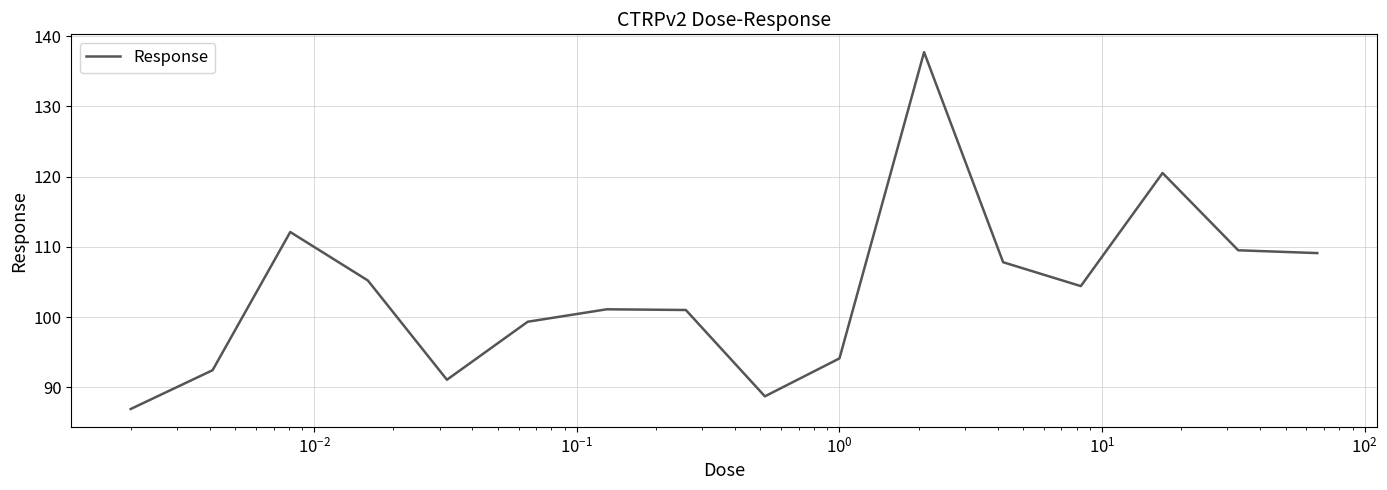

What is the minimum value shown in the chart?

86.9